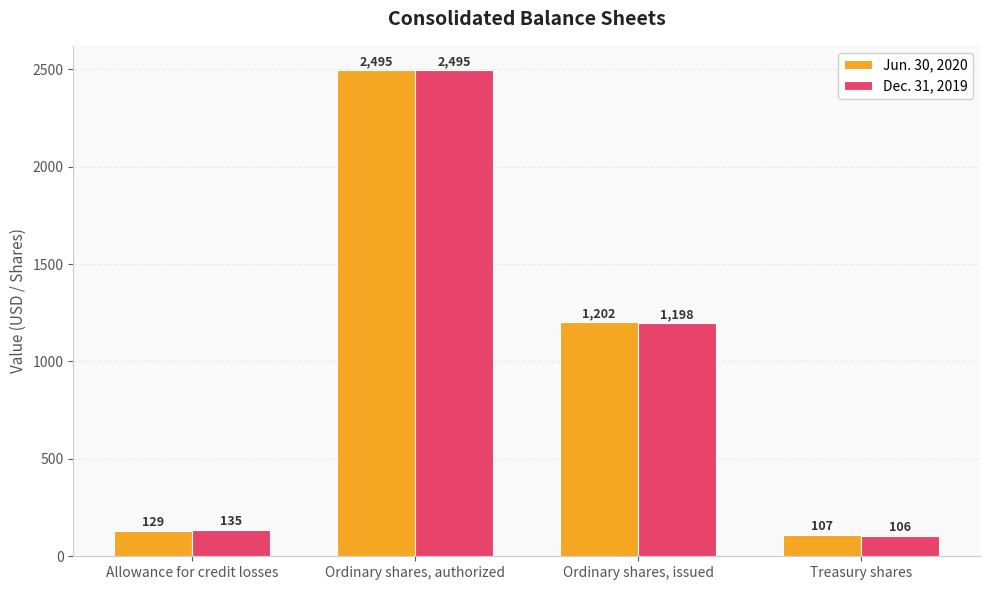

What position from the right is Allowance for credit losses?

4